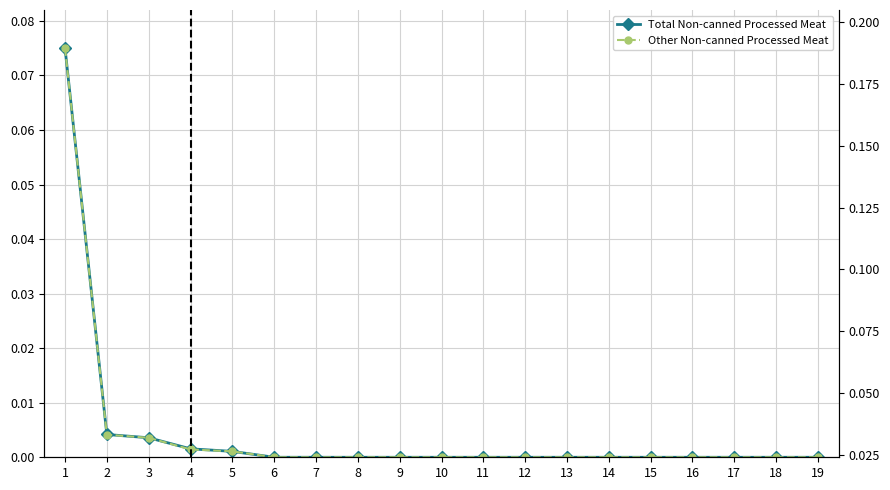

At 2, list the series in order from smallest to largest.

Other Non-canned Processed Meat, Total Non-canned Processed Meat